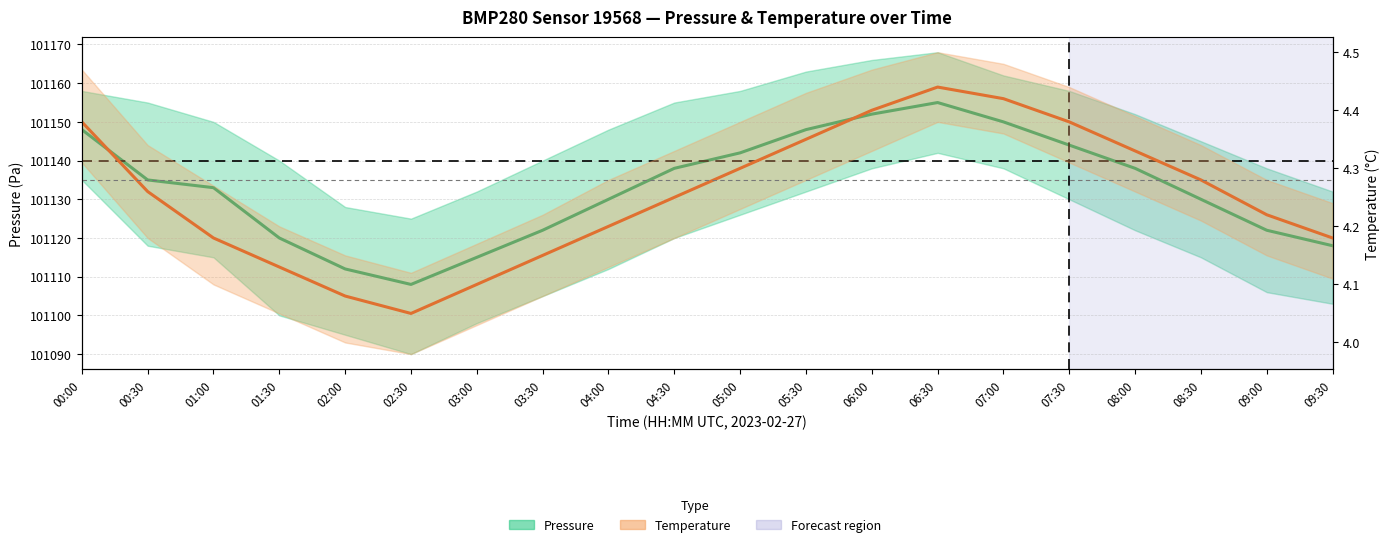

At which category is the sum across all series the highest?

06:30